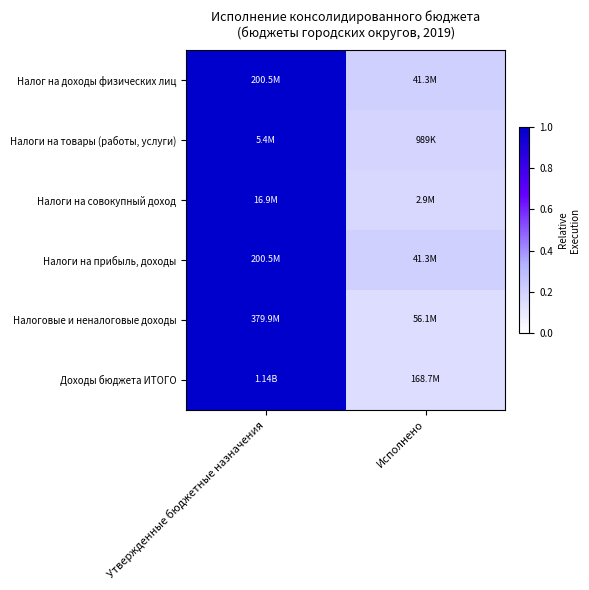

Reading right to left, transcribe all the data shown in this chart.

Налог на доходы физических лиц: Исполнено=0.2	Утвержденные бюджетные назначения=1.0
Налоги на товары (работы, услуги): Исполнено=0.2	Утвержденные бюджетные назначения=1.0
Налоги на совокупный доход: Исполнено=0.2	Утвержденные бюджетные назначения=1.0
Налоги на прибыль, доходы: Исполнено=0.2	Утвержденные бюджетные назначения=1.0
Налоговые и неналоговые доходы: Исполнено=0.1	Утвержденные бюджетные назначения=1.0
Доходы бюджета ИТОГО: Исполнено=0.1	Утвержденные бюджетные назначения=1.0